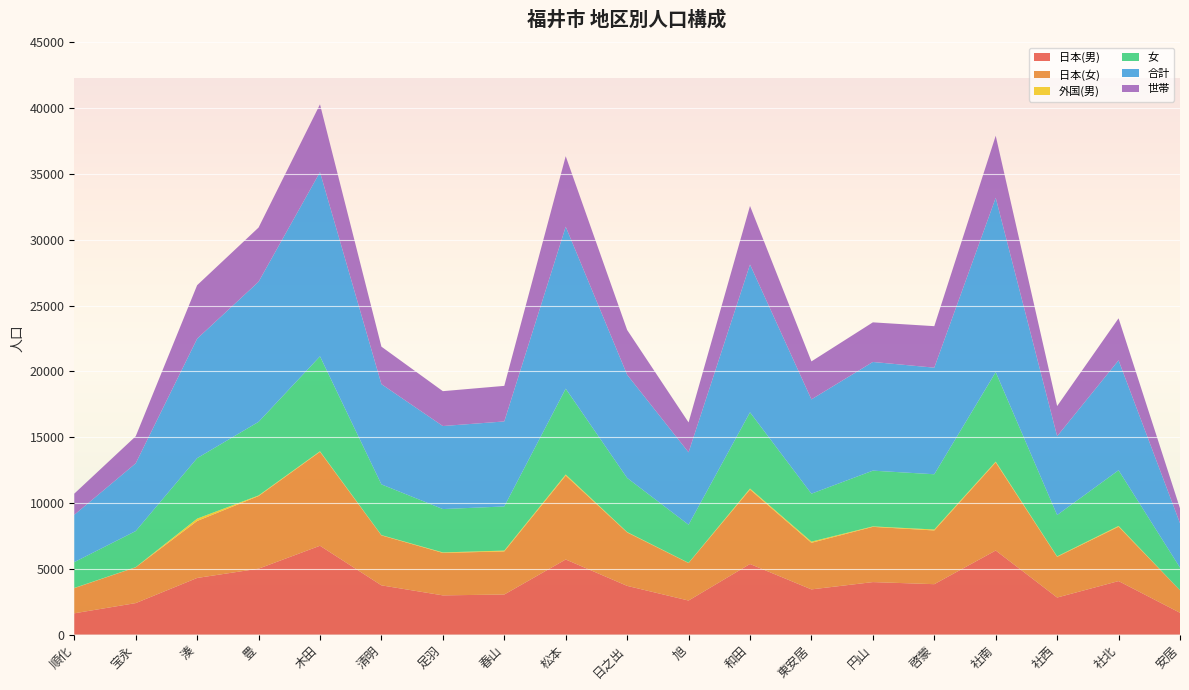

Reading left to right, list all the values displayed in this chart.

日本(男): 1616	2391	4301	5007	6748	3740	2978	3044	5705	3700	2586	5362	3433	3987	3829	6387	2815	4064	1655
日本(女): 1910	2717	4329	5516	7140	3795	3227	3273	6376	4059	2846	5655	3538	4196	4081	6692	3092	4131	1712
外国(男): 17	13	179	46	37	24	37	64	80	32	19	77	90	35	73	61	34	59	1
女: 1961	2742	4595	5592	7213	3852	3293	3352	6521	4109	2895	5791	3642	4236	4197	6799	3141	4230	1719
合計: 3594	5146	9075	10645	13998	7616	6308	6460	12306	7841	5500	11230	7165	8258	8099	13247	5990	8353	3375
世帯: 1608	2056	4064	4118	5149	2847	2650	2702	5357	3402	2273	4450	2886	3009	3152	4712	2289	3192	1129